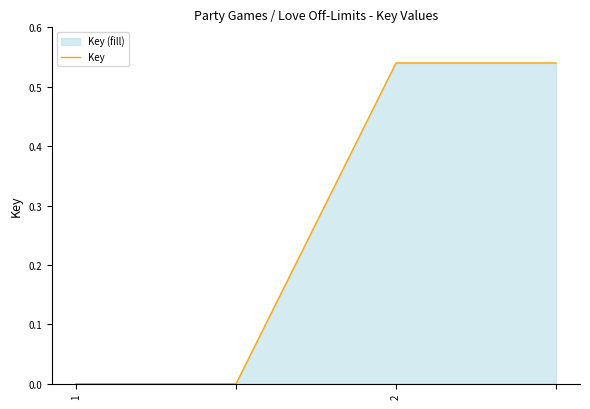

True or false: there are more than 2 points higher than both neighbors.

False